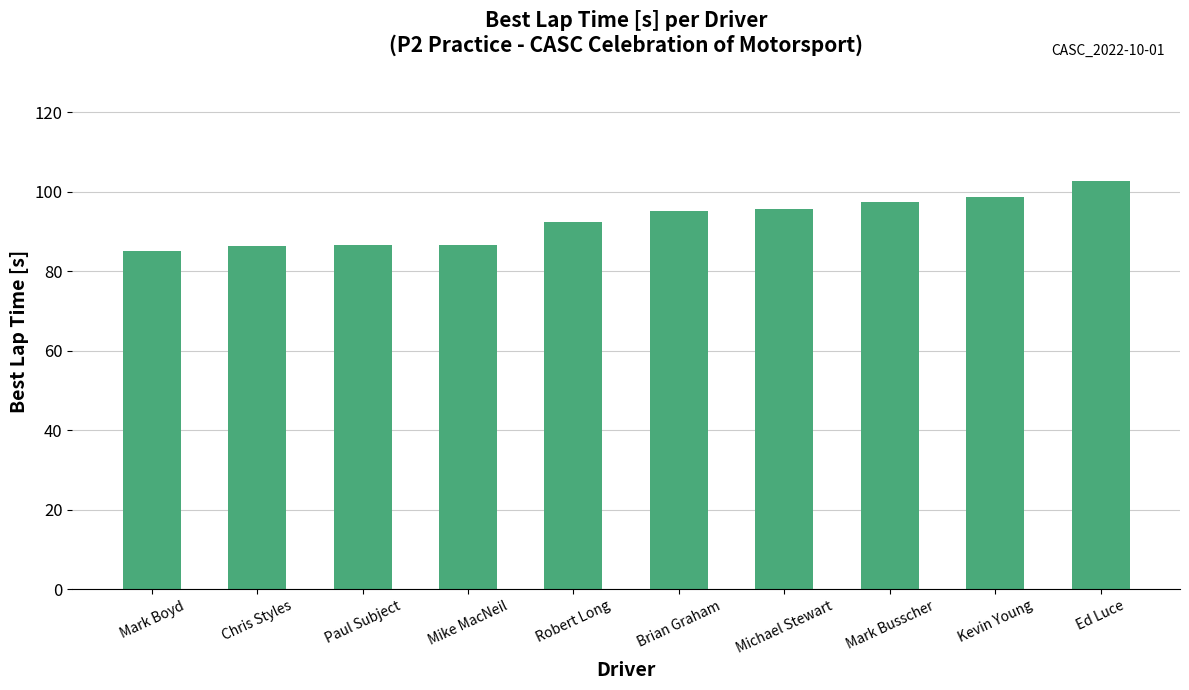

Is it true that the value at Brian Graham is 95.2?

True